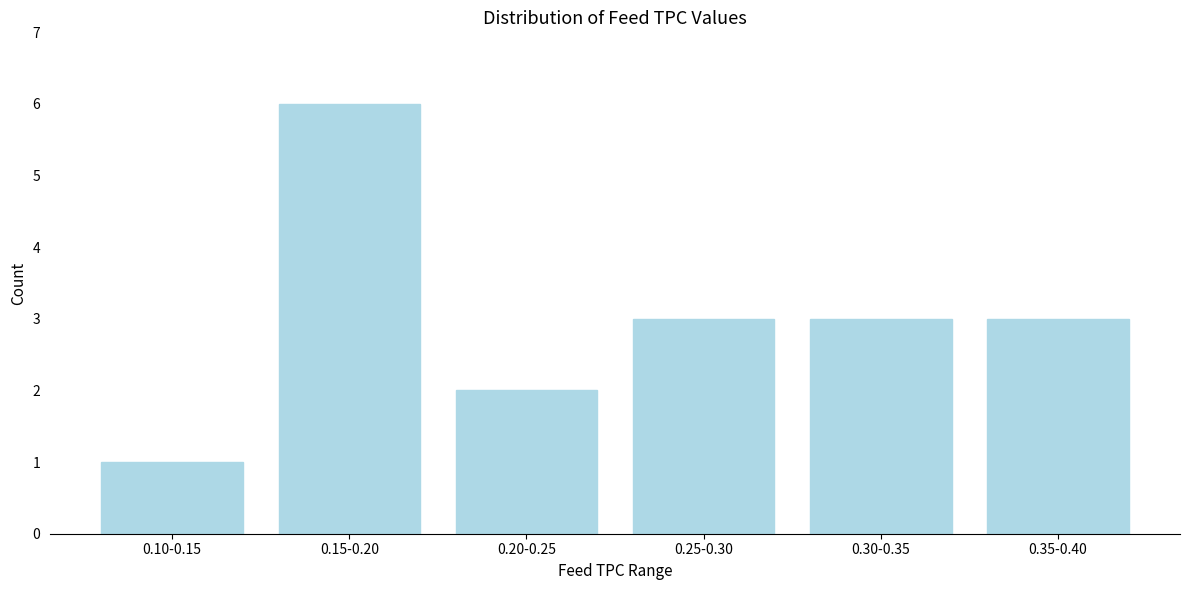

Reading right to left, list all the values displayed in this chart.

3	3	3	2	6	1